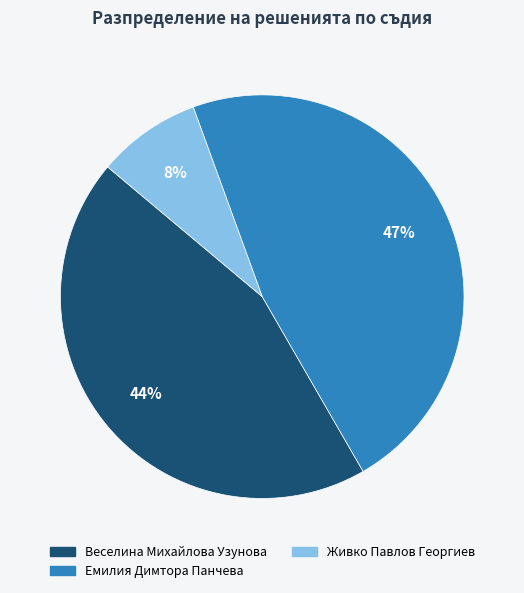

True or false: Живко Павлов Георгиев accounts for 2% of the total.

False